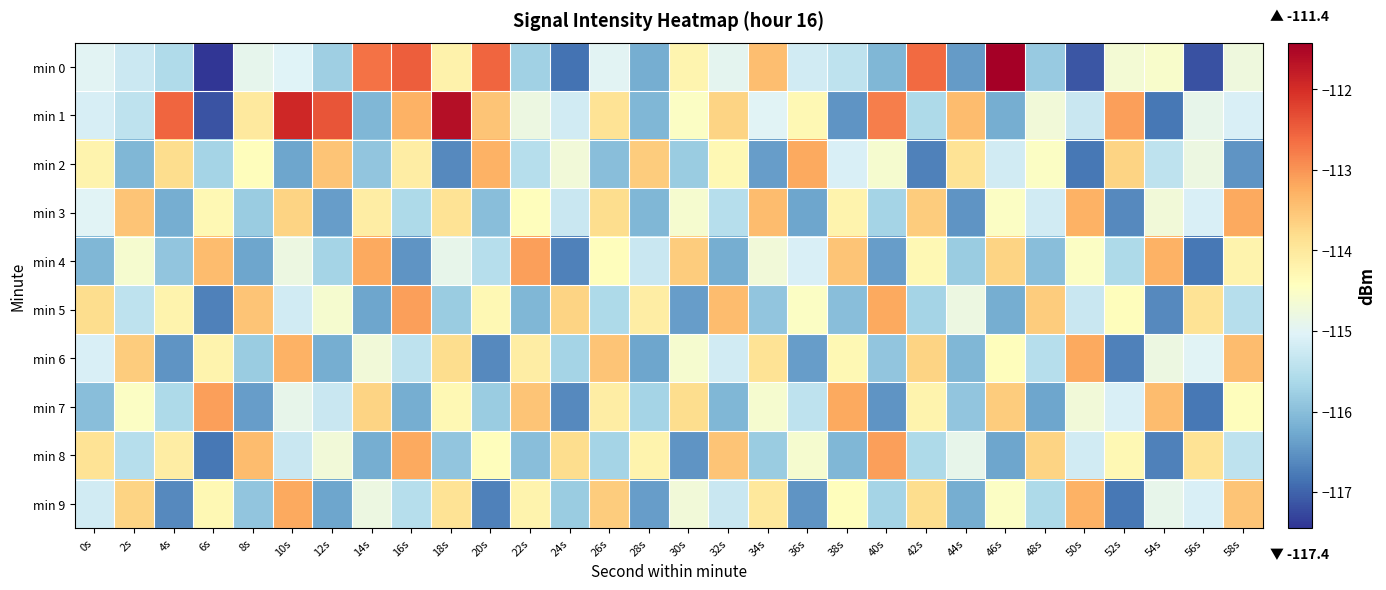

Reading left to right, list all the values displayed in this chart.

min 0: 0s=-115.0	2s=-115.3	4s=-115.6	6s=-117.4	8s=-114.9	10s=-115.0	12s=-115.8	14s=-112.7	16s=-112.5	18s=-114.2	20s=-112.6	22s=-115.7	24s=-116.9	26s=-115.0	28s=-116.2	30s=-114.2	32s=-114.9	34s=-113.4	36s=-115.2	38s=-115.4	40s=-116.1	42s=-112.6	44s=-116.4	46s=-111.4	48s=-115.8	50s=-117.1	52s=-114.6	54s=-114.6	56s=-117.2	58s=-114.8
min 1: 0s=-115.1	2s=-115.4	4s=-112.6	6s=-117.1	8s=-114.0	10s=-111.9	12s=-112.4	14s=-116.1	16s=-113.3	18s=-111.6	20s=-113.5	22s=-114.8	24s=-115.2	26s=-113.9	28s=-116.1	30s=-114.5	32s=-113.7	34s=-115.0	36s=-114.3	38s=-116.5	40s=-112.8	42s=-115.6	44s=-113.4	46s=-116.2	48s=-114.7	50s=-115.3	52s=-113.1	54s=-116.8	56s=-114.9	58s=-115.1
min 2: 0s=-114.2	2s=-116.1	4s=-113.8	6s=-115.7	8s=-114.4	10s=-116.3	12s=-113.5	14s=-115.9	16s=-114.1	18s=-116.6	20s=-113.3	22s=-115.5	24s=-114.7	26s=-116.0	28s=-113.6	30s=-115.8	32s=-114.3	34s=-116.4	36s=-113.2	38s=-115.1	40s=-114.6	42s=-116.7	44s=-113.9	46s=-115.2	48s=-114.5	50s=-116.8	52s=-113.7	54s=-115.4	56s=-114.8	58s=-116.5
min 3: 0s=-115.0	2s=-113.5	4s=-116.2	6s=-114.3	8s=-115.8	10s=-113.7	12s=-116.4	14s=-114.1	16s=-115.6	18s=-113.9	20s=-116.0	22s=-114.4	24s=-115.3	26s=-113.8	28s=-116.1	30s=-114.6	32s=-115.5	34s=-113.4	36s=-116.3	38s=-114.2	40s=-115.7	42s=-113.6	44s=-116.5	46s=-114.5	48s=-115.2	50s=-113.3	52s=-116.6	54s=-114.7	56s=-115.1	58s=-113.2
min 4: 0s=-116.1	2s=-114.6	4s=-115.9	6s=-113.4	8s=-116.3	10s=-114.8	12s=-115.7	14s=-113.2	16s=-116.5	18s=-114.9	20s=-115.5	22s=-113.1	24s=-116.7	26s=-114.4	28s=-115.3	30s=-113.6	32s=-116.2	34s=-114.7	36s=-115.1	38s=-113.5	40s=-116.4	42s=-114.3	44s=-115.8	46s=-113.7	48s=-116.0	50s=-114.5	52s=-115.6	54s=-113.3	56s=-116.8	58s=-114.2
min 5: 0s=-113.8	2s=-115.4	4s=-114.2	6s=-116.7	8s=-113.5	10s=-115.2	12s=-114.6	14s=-116.3	16s=-113.1	18s=-115.8	20s=-114.3	22s=-116.1	24s=-113.7	26s=-115.6	28s=-114.1	30s=-116.4	32s=-113.4	34s=-115.9	36s=-114.5	38s=-116.0	40s=-113.2	42s=-115.7	44s=-114.8	46s=-116.2	48s=-113.6	50s=-115.3	52s=-114.4	54s=-116.6	56s=-113.9	58s=-115.5
min 6: 0s=-115.1	2s=-113.6	4s=-116.5	6s=-114.2	8s=-115.8	10s=-113.3	12s=-116.2	14s=-114.7	16s=-115.4	18s=-113.8	20s=-116.6	22s=-114.1	24s=-115.7	26s=-113.5	28s=-116.3	30s=-114.6	32s=-115.2	34s=-113.9	36s=-116.4	38s=-114.3	40s=-115.9	42s=-113.7	44s=-116.1	46s=-114.4	48s=-115.5	50s=-113.2	52s=-116.7	54s=-114.8	56s=-115.0	58s=-113.4
min 7: 0s=-116.0	2s=-114.5	4s=-115.6	6s=-113.1	8s=-116.4	10s=-114.9	12s=-115.3	14s=-113.7	16s=-116.2	18s=-114.3	20s=-115.8	22s=-113.5	24s=-116.6	26s=-114.1	28s=-115.7	30s=-113.8	32s=-116.1	34s=-114.6	36s=-115.4	38s=-113.2	40s=-116.5	42s=-114.2	44s=-115.9	46s=-113.6	48s=-116.3	50s=-114.7	52s=-115.1	54s=-113.4	56s=-116.8	58s=-114.4
min 8: 0s=-113.9	2s=-115.5	4s=-114.1	6s=-116.8	8s=-113.4	10s=-115.3	12s=-114.7	14s=-116.2	16s=-113.2	18s=-115.9	20s=-114.4	22s=-116.0	24s=-113.8	26s=-115.7	28s=-114.2	30s=-116.5	32s=-113.5	34s=-115.8	36s=-114.6	38s=-116.1	40s=-113.1	42s=-115.6	44s=-114.9	46s=-116.3	48s=-113.7	50s=-115.2	52s=-114.3	54s=-116.7	56s=-113.9	58s=-115.4
min 9: 0s=-115.2	2s=-113.7	4s=-116.6	6s=-114.3	8s=-115.9	10s=-113.2	12s=-116.3	14s=-114.8	16s=-115.5	18s=-113.9	20s=-116.7	22s=-114.2	24s=-115.8	26s=-113.6	28s=-116.4	30s=-114.7	32s=-115.3	34s=-114.0	36s=-116.5	38s=-114.4	40s=-115.7	42s=-113.8	44s=-116.2	46s=-114.5	48s=-115.6	50s=-113.3	52s=-116.8	54s=-114.9	56s=-115.1	58s=-113.5